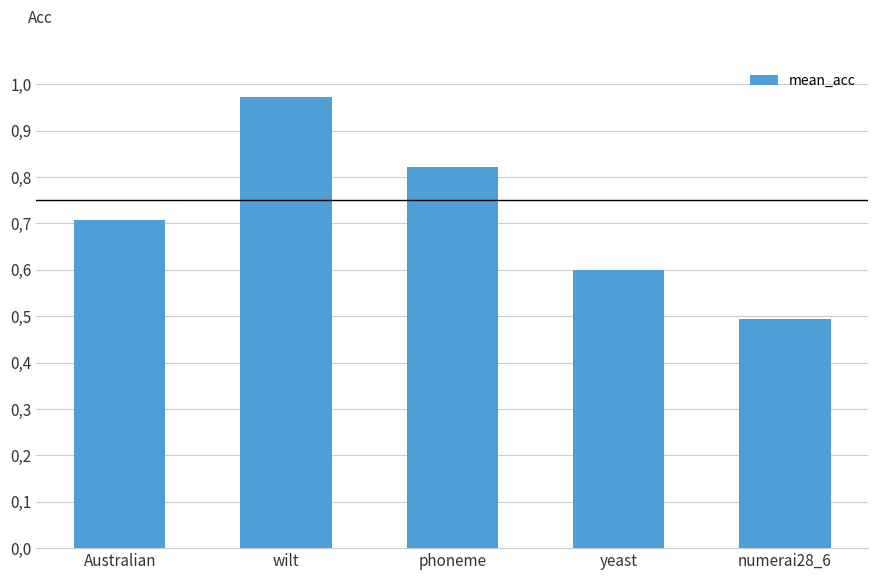

Are the bars horizontal?

No